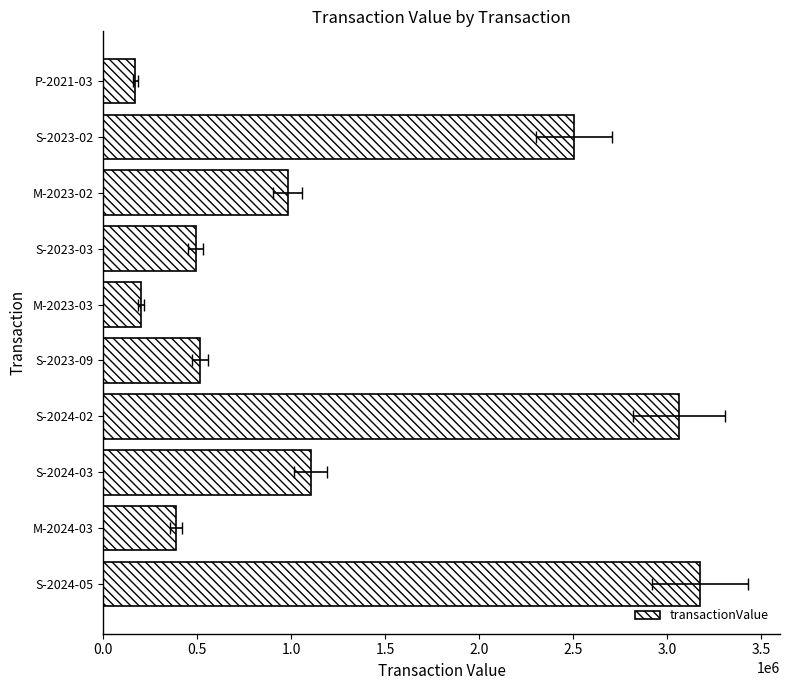

How many values are below 982115?

5